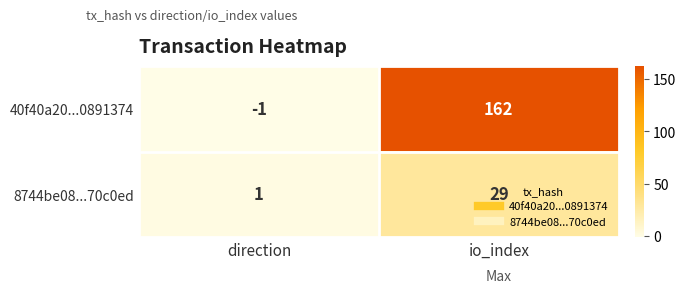

Which series has the largest total across all categories?

40f40a20...0891374